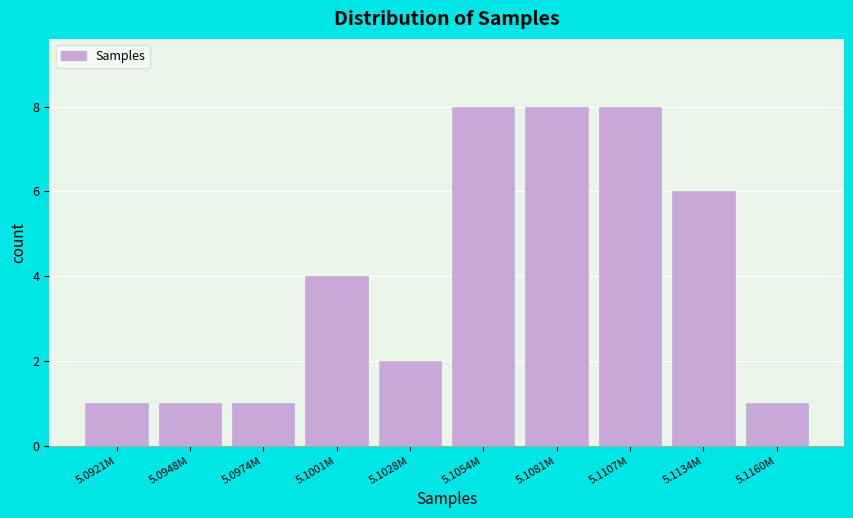

Reading left to right, list all the values displayed in this chart.

5.0921M=1	5.0948M=1	5.0974M=1	5.1001M=4	5.1028M=2	5.1054M=8	5.1081M=8	5.1107M=8	5.1134M=6	5.1160M=1